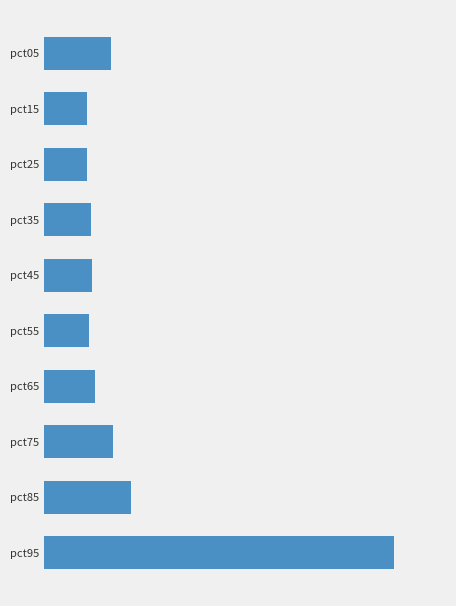

Are the bars horizontal?

Yes